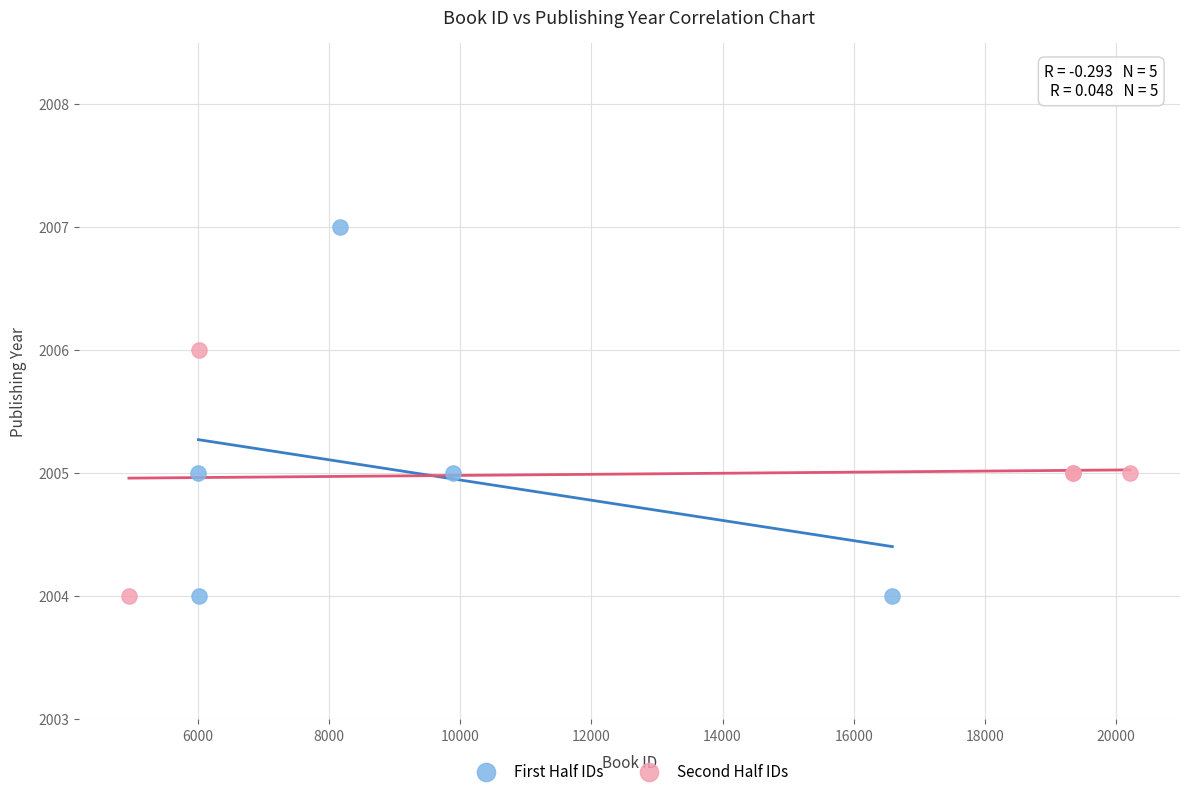

Which series reaches the maximum Y coordinate?

First Half IDs